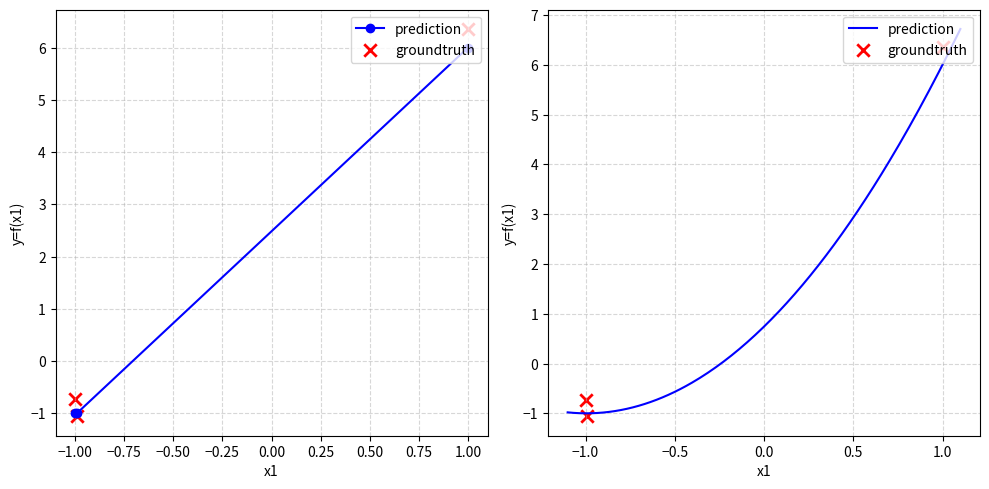

What are all the series names shown in the legend?

prediction, groundtruth